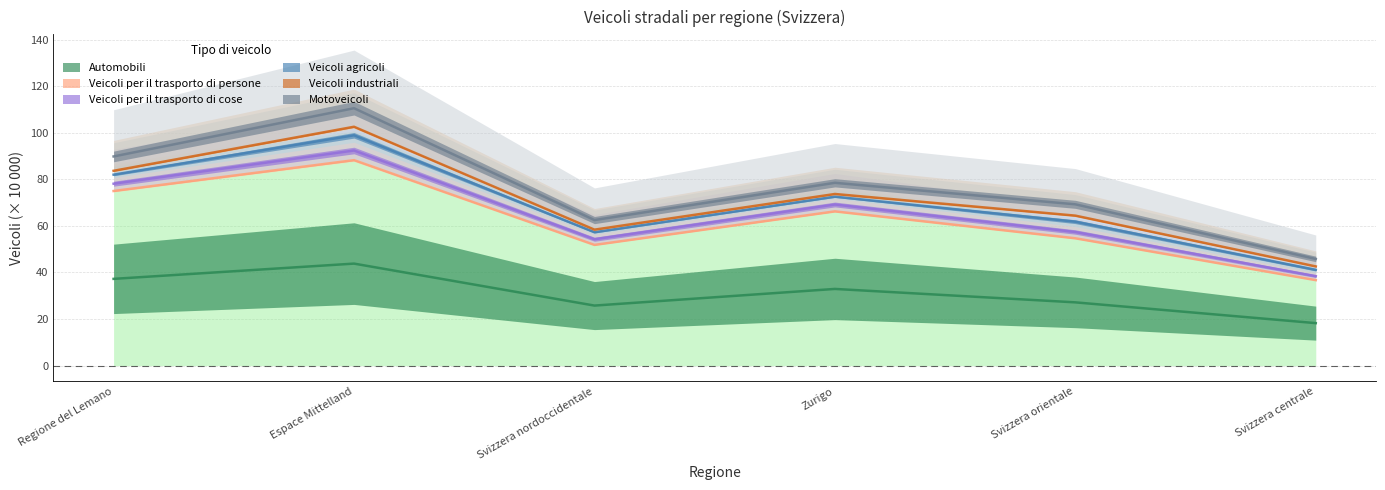

Which label corresponds to the largest value in the chart?

Espace Mittelland